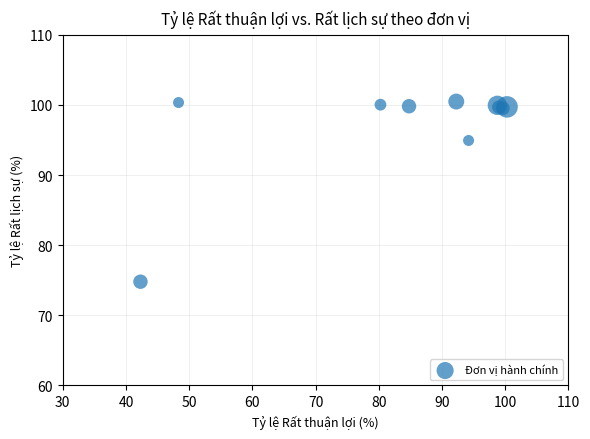

What Y value in the scatter plot is closest to 87?

94.9